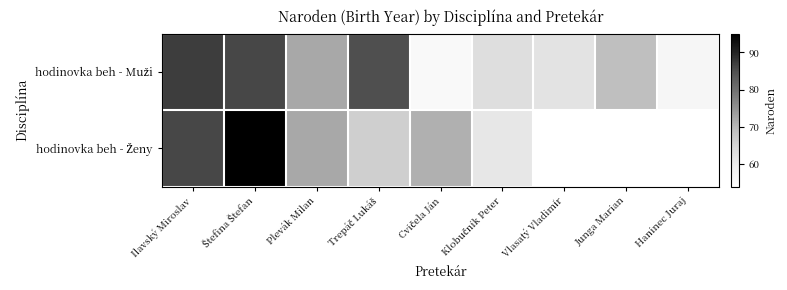

The hodinovka beh - Ženy series shows 37.9 at Ilavský Miroslav. True or false?

False